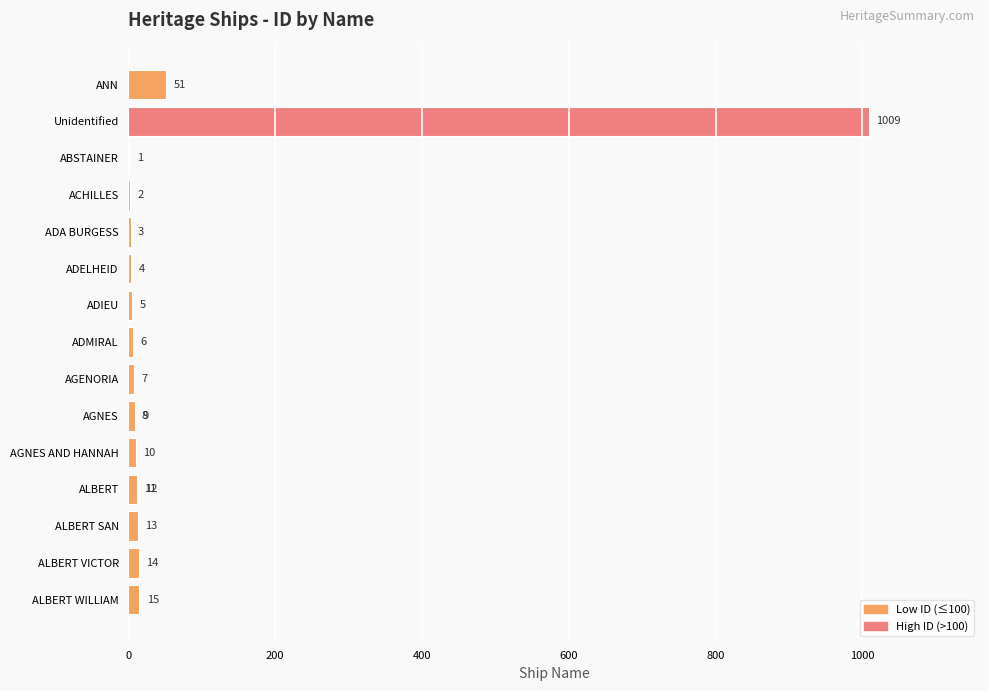

What position from the left is AGENORIA?

9